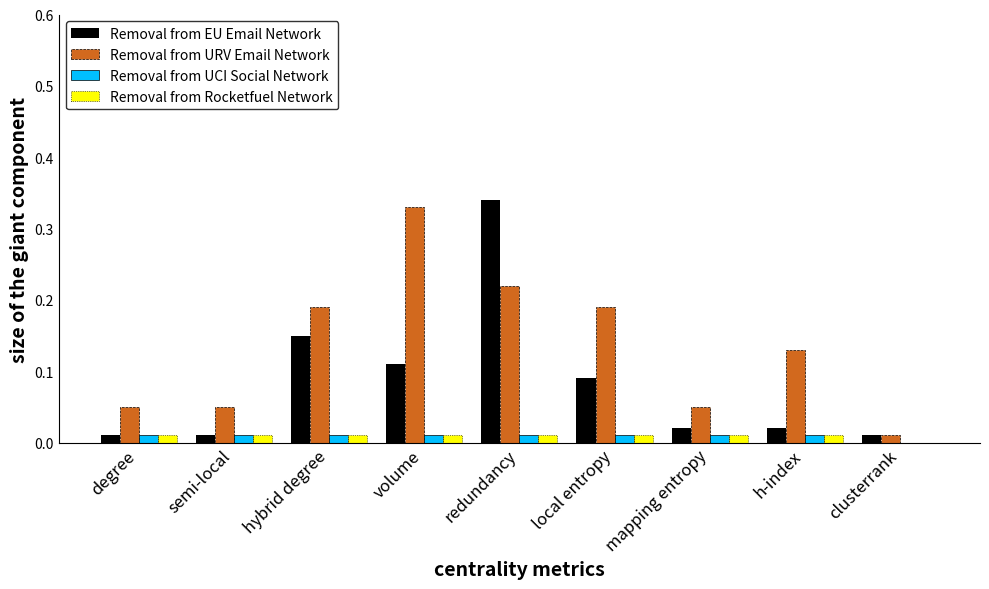

The value of Removal from Rocketfuel Network at hybrid degree is 0.0. True or false?

True